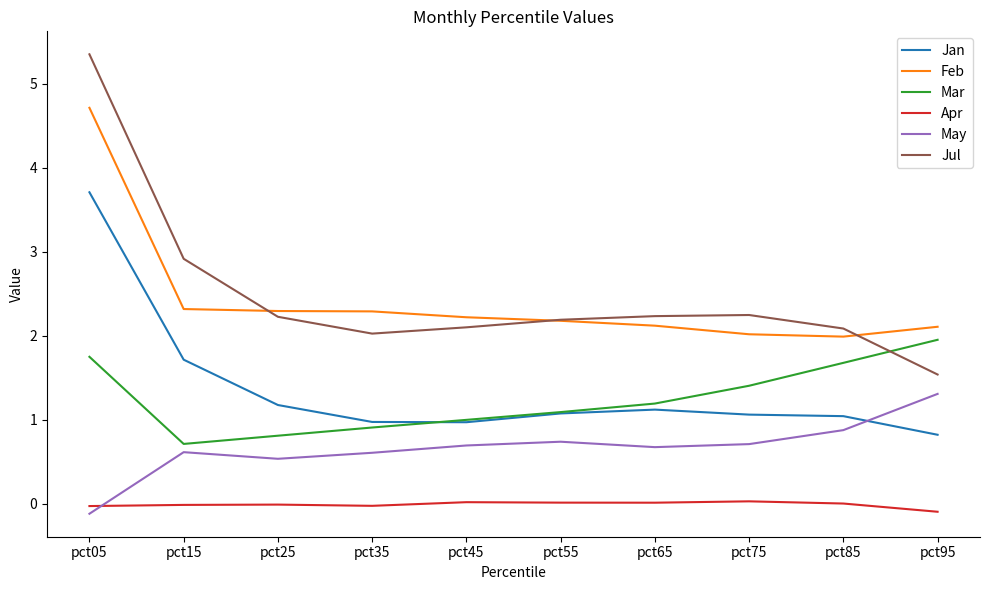

At pct35, list the series in order from smallest to largest.

Apr, May, Mar, Jan, Jul, Feb